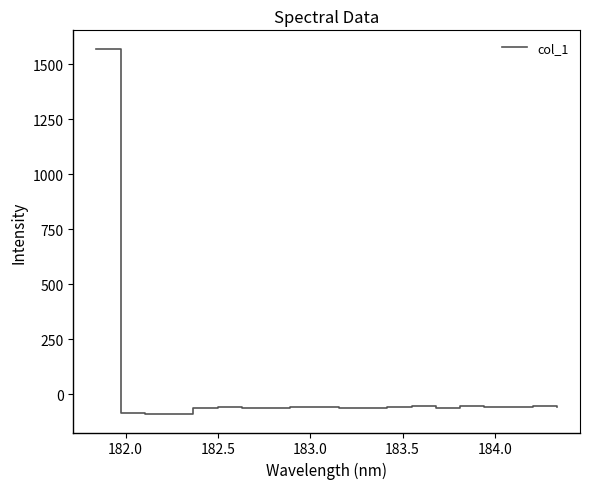

What is the greatest value displayed?

1571.4